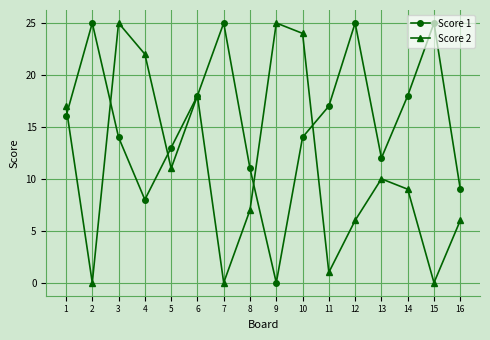

After their last crossing, which series has the higher values: Score 2 or Score 1?

Score 1